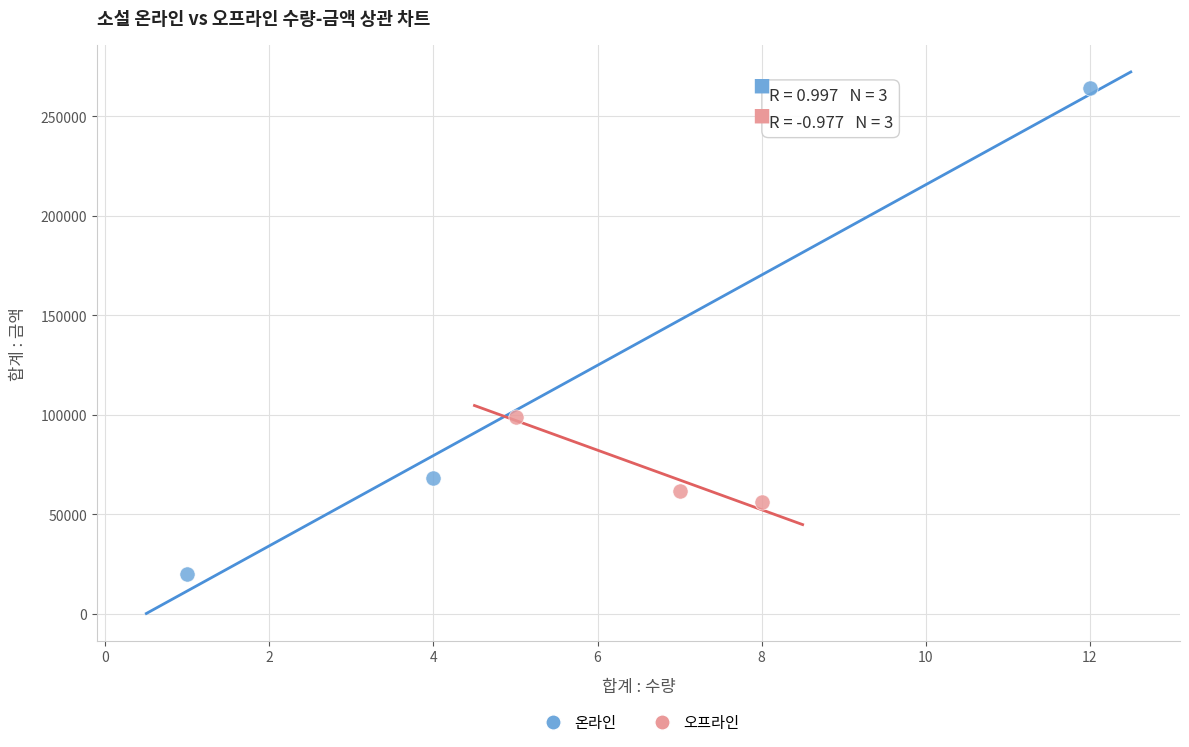

What are all the series names shown in the legend?

온라인, 오프라인